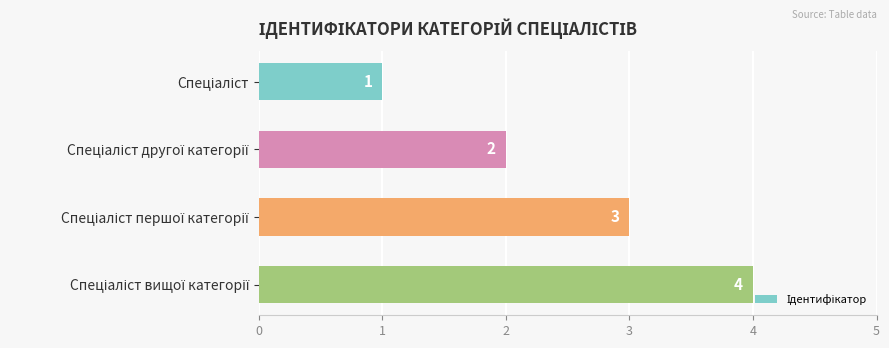

What is the value of the 4th bar from the top?

4